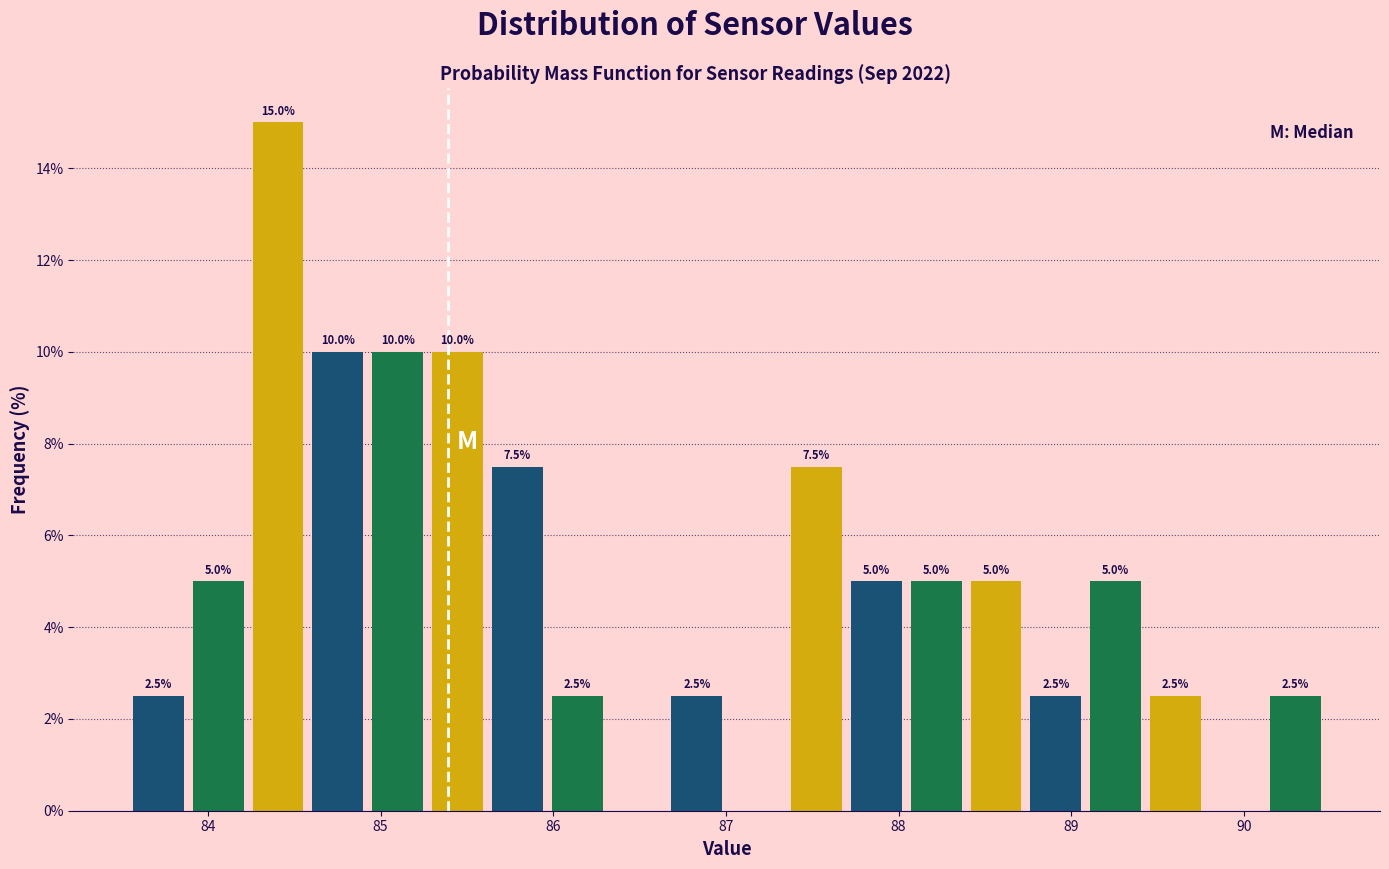

Around what value on the x-axis is the tallest bar? Give the approximate position of its centre, as read against the axis.

84.4